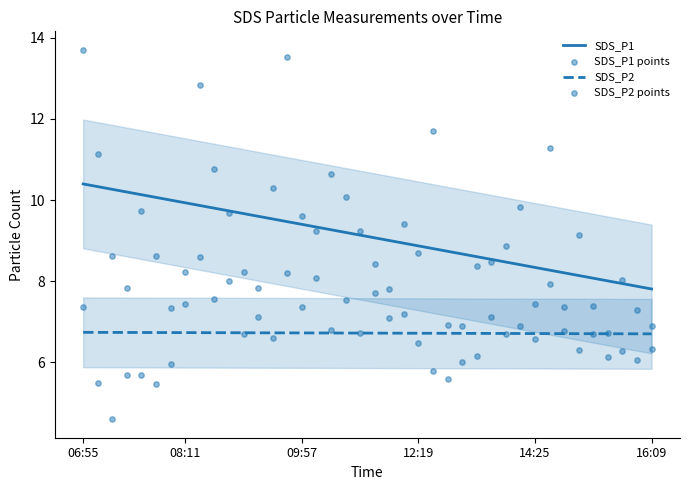

Which series has the largest total across all categories?

SDS_P1 points